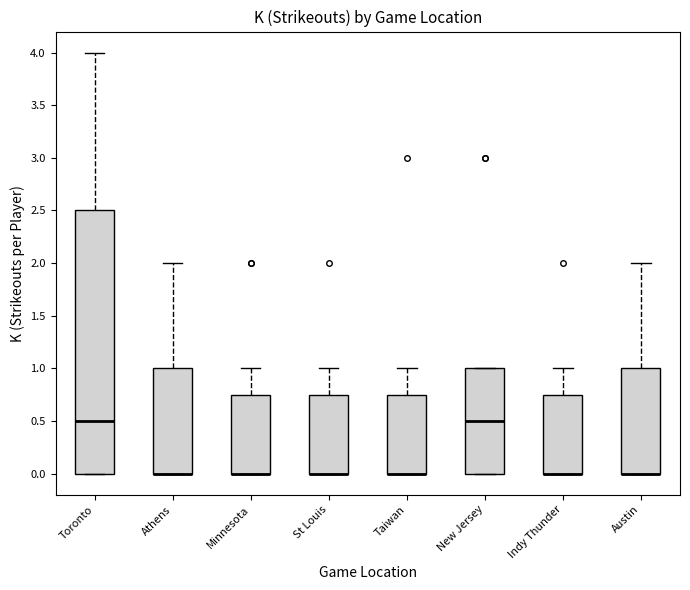

Reading left to right, read every box against the y-axis: the position of its median line, the range the box covers, and the ends of its whiskers. The values are not printed on the chart, so give them approximately, as read against the axis.

Toronto: median 0.50, box 0.00 to 2.50, whiskers 0.00 to 4.00
Athens: median 0.00 (drawn on the box's lower edge), box 0.00 to 1.00, whiskers 0.00 to 2.00
Minnesota: median 0.00 (drawn on the box's lower edge), box 0.00 to 0.75, whiskers 0.00 to 1.00
St Louis: median 0.00 (drawn on the box's lower edge), box 0.00 to 0.75, whiskers 0.00 to 1.00
Taiwan: median 0.00 (drawn on the box's lower edge), box 0.00 to 0.75, whiskers 0.00 to 1.00
New Jersey: median 0.50, box 0.00 to 1.00, whiskers 0.00 to 1.00
Indy Thunder: median 0.00 (drawn on the box's lower edge), box 0.00 to 0.75, whiskers 0.00 to 1.00
Austin: median 0.00 (drawn on the box's lower edge), box 0.00 to 1.00, whiskers 0.00 to 2.00